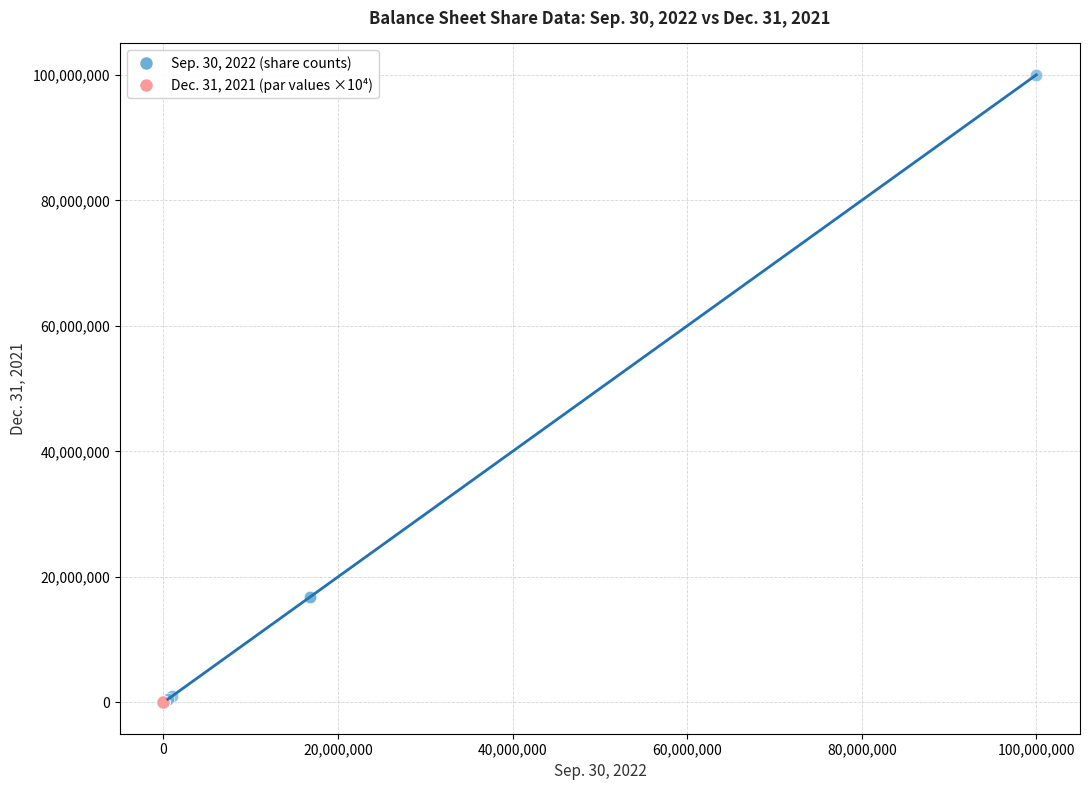

Which series contains the highest Y value?

Sep. 30, 2022 (share counts)